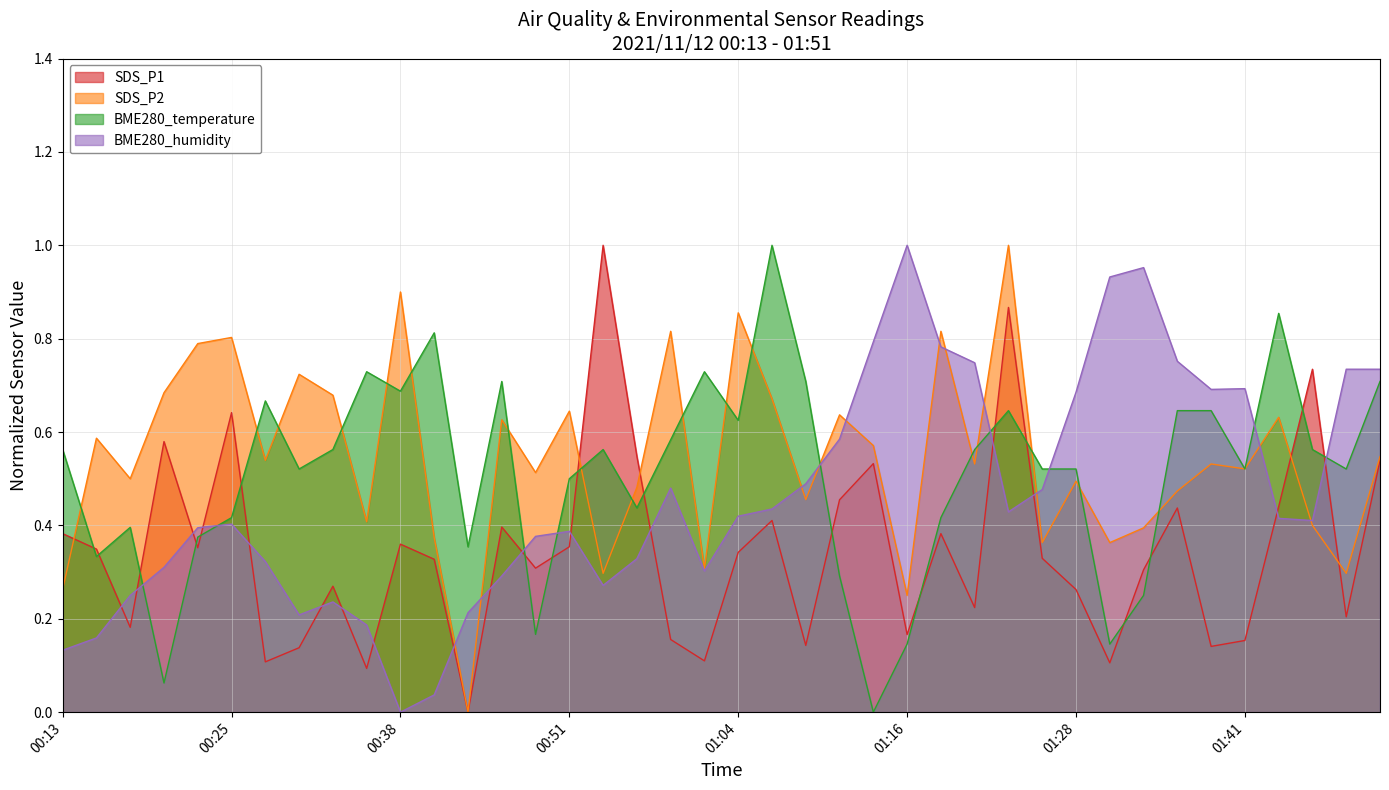

Reading left to right, list all the values displayed in this chart.

SDS_P1: 0.4	0.3	0.2	0.6	0.4	0.6	0.1	0.1	0.3	0.1	0.4	0.3	0.0	0.4	0.3	0.4	1.0	0.5	0.2	0.1	0.3	0.4	0.1	0.5	0.5	0.2	0.4	0.2	0.9	0.3	0.3	0.1	0.3	0.4	0.1	0.2	0.4	0.7	0.2	0.5
SDS_P2: 0.3	0.6	0.5	0.7	0.8	0.8	0.5	0.7	0.7	0.4	0.9	0.4	0.0	0.6	0.5	0.6	0.3	0.5	0.8	0.3	0.9	0.7	0.5	0.6	0.6	0.2	0.8	0.5	1.0	0.4	0.5	0.4	0.4	0.5	0.5	0.5	0.6	0.4	0.3	0.5
BME280_temperature: 0.6	0.3	0.4	0.1	0.4	0.4	0.7	0.5	0.6	0.7	0.7	0.8	0.4	0.7	0.2	0.5	0.6	0.4	0.6	0.7	0.6	1.0	0.7	0.3	0.0	0.1	0.4	0.6	0.6	0.5	0.5	0.1	0.2	0.6	0.6	0.5	0.9	0.6	0.5	0.7
BME280_humidity: 0.1	0.2	0.3	0.3	0.4	0.4	0.3	0.2	0.2	0.2	0.0	0.0	0.2	0.3	0.4	0.4	0.3	0.3	0.5	0.3	0.4	0.4	0.5	0.6	0.8	1.0	0.8	0.7	0.4	0.5	0.7	0.9	1.0	0.8	0.7	0.7	0.4	0.4	0.7	0.7